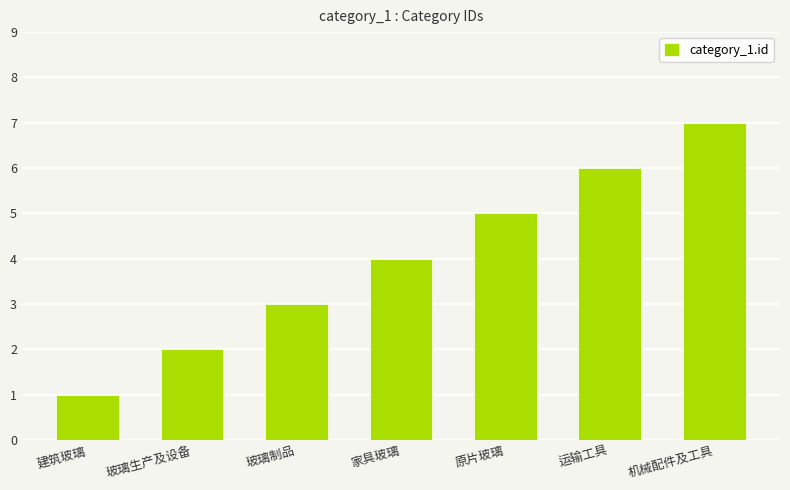

What is the difference between the maximum and second lowest values?

5